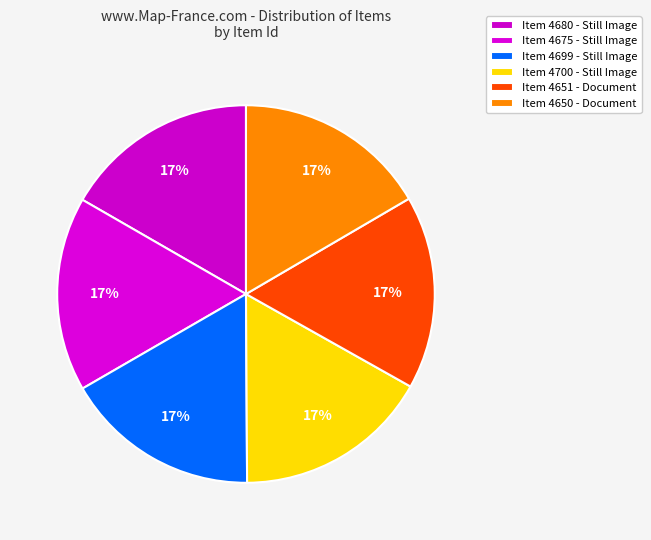

Count the number of slices in the pie.

6